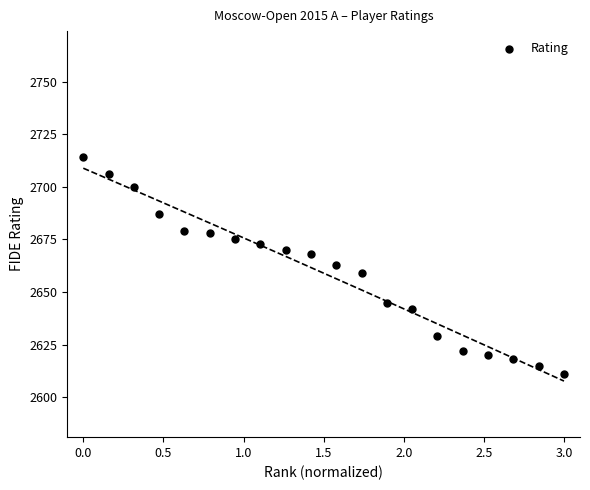

What is the range of Y values (max minus min)?

103